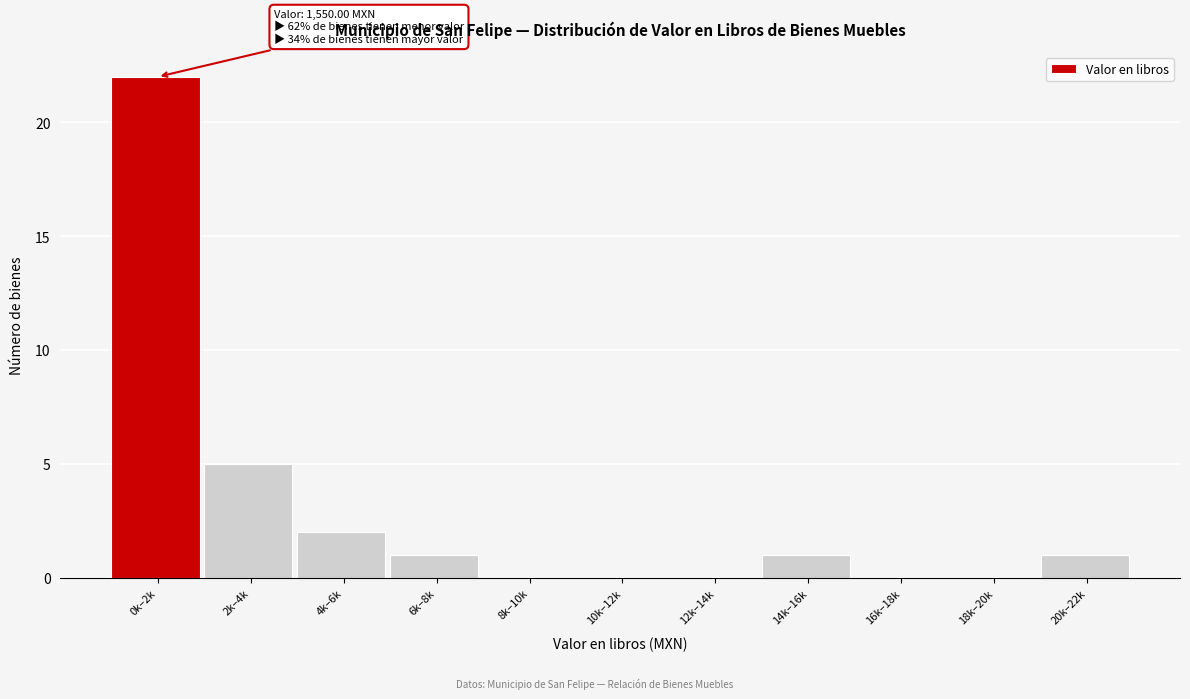

Reading left to right, extract all data points from this chart.

0k–2k=22	2k–4k=5	4k–6k=2	6k–8k=1	8k–10k=0	10k–12k=0	12k–14k=0	14k–16k=1	16k–18k=0	18k–20k=0	20k–22k=1